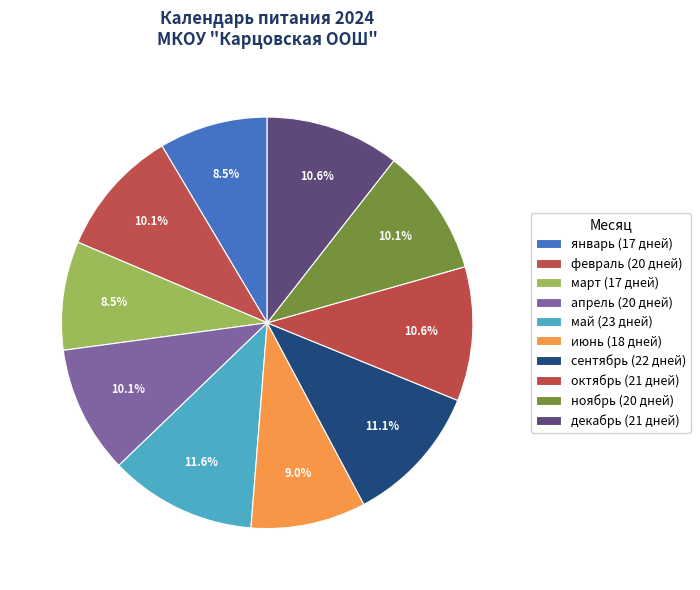

Count the number of slices in the pie.

10